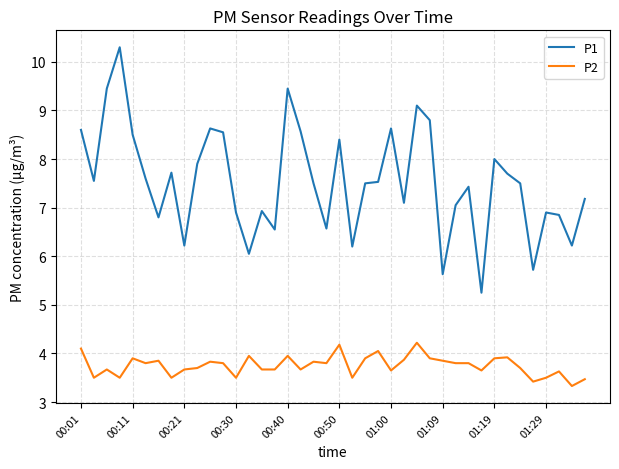

Which series has the largest total across all categories?

P1